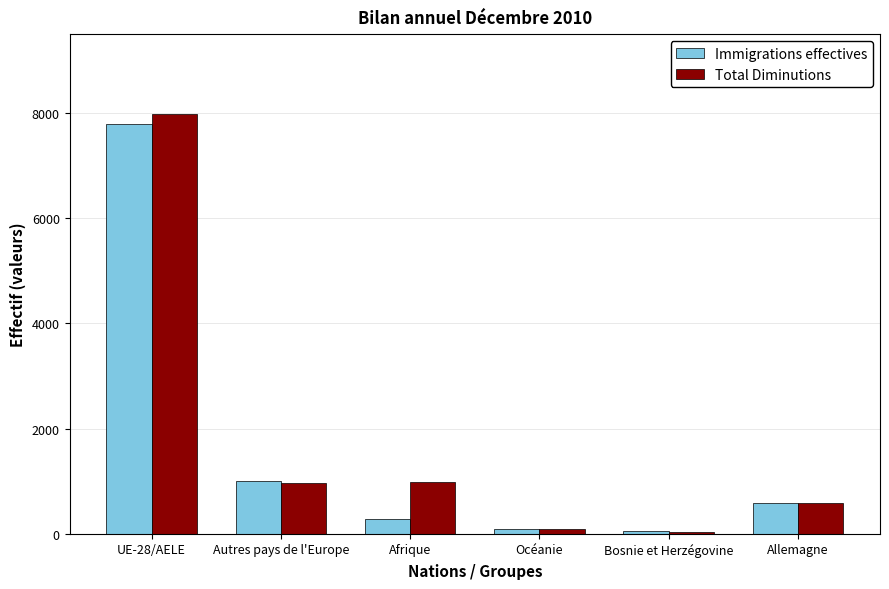

What is the value of the Immigrations effectives bar at the 4th from the left?

99